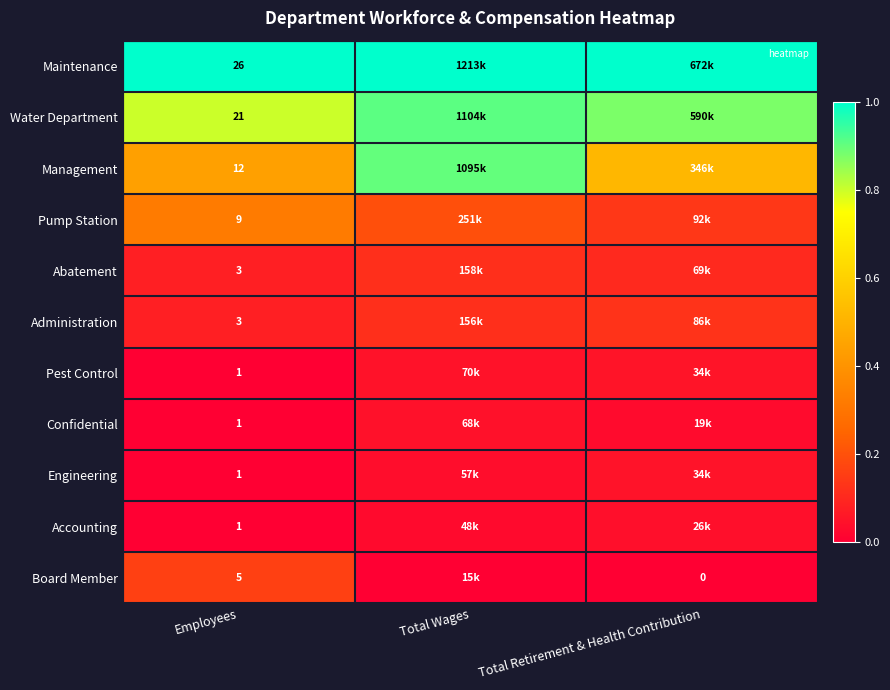

How many categories are shown in the chart?

3